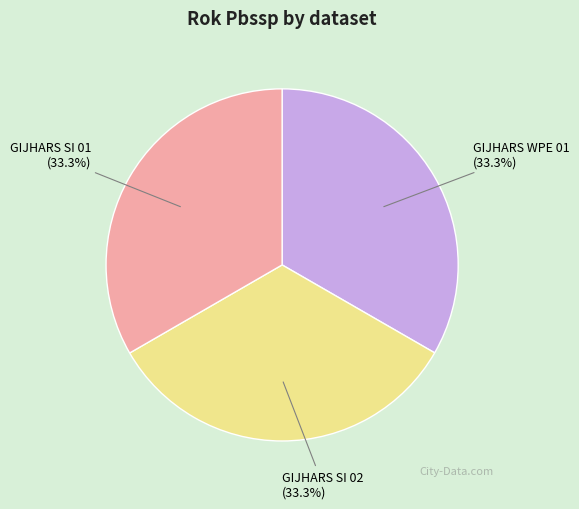

The GIJHARS WPE 01 slice represents 33% of the pie. True or false?

True